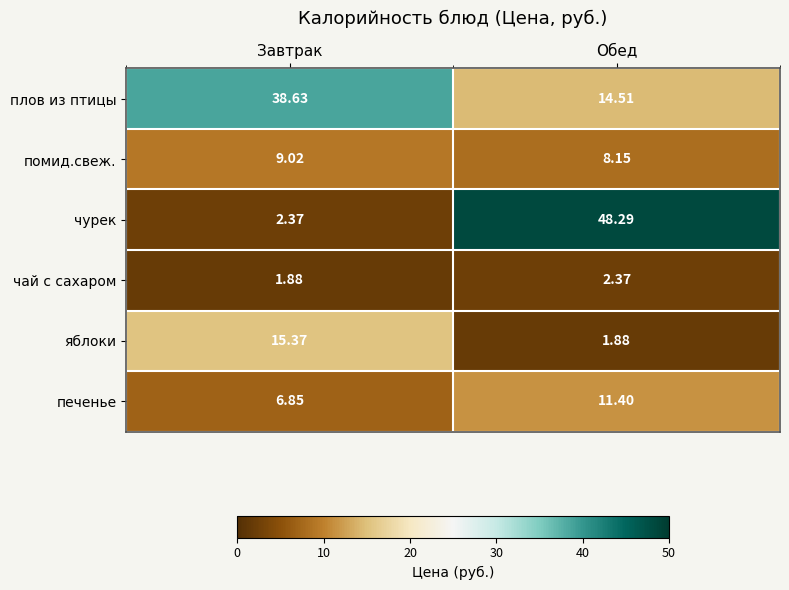

Is the value of яблоки at Обед greater than the value of печенье at Завтрак?

No